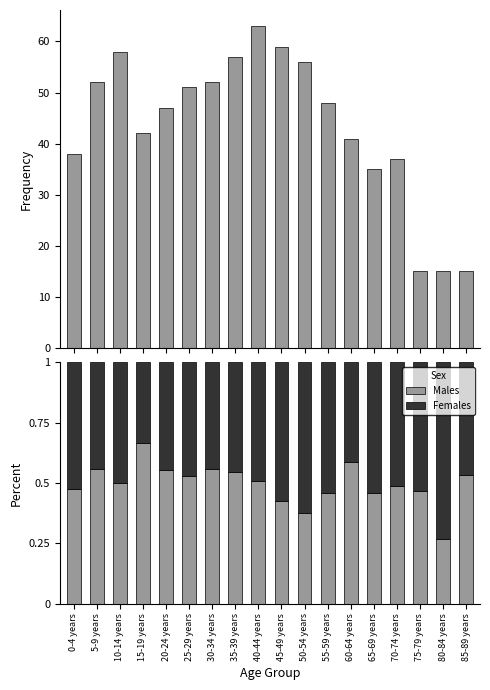

Which category has the highest value in the Males series?

15-19 years